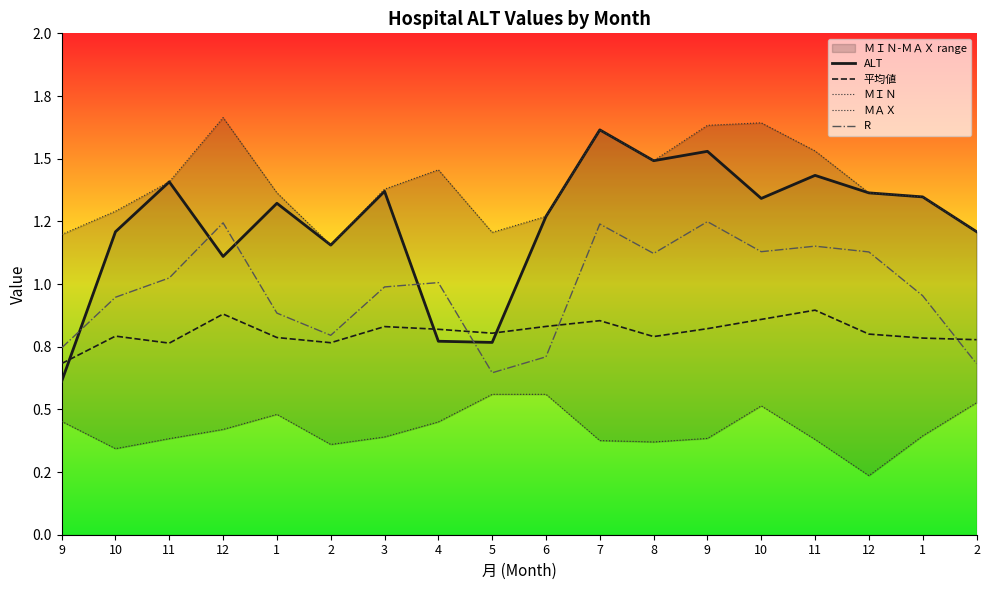

Is the value of ALT at 12 greater than the value of ＭＡＸ at 2?

No